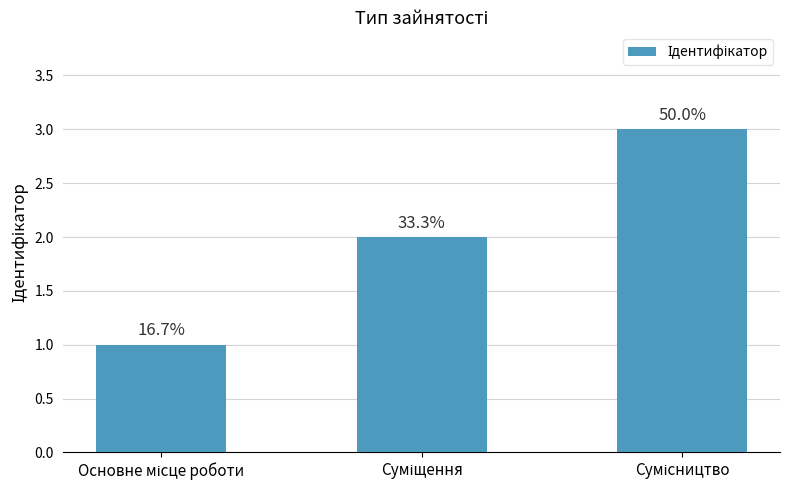

Are the bars horizontal?

No